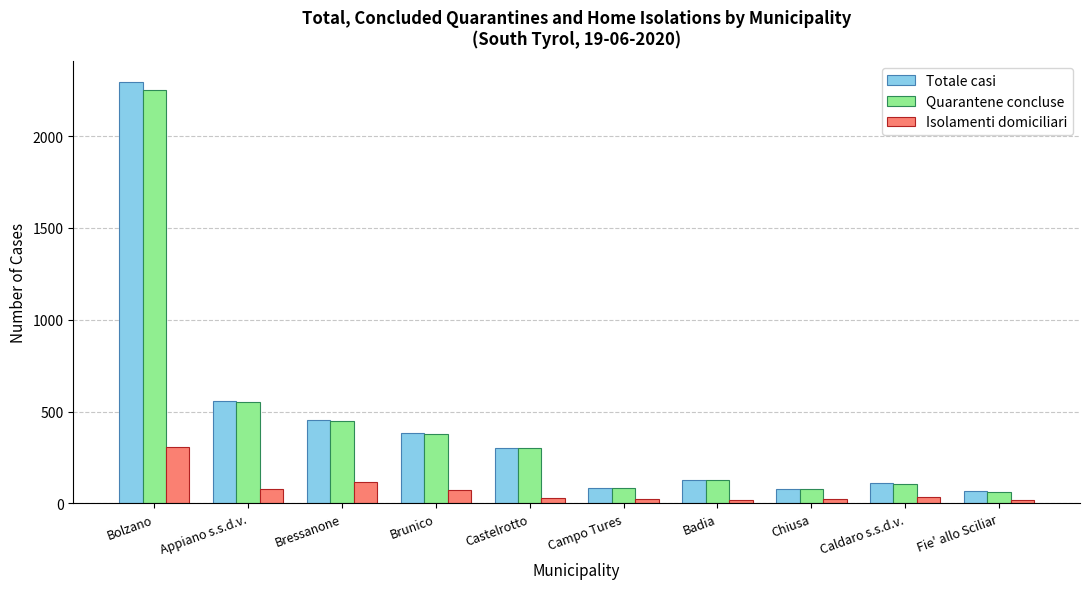

At which category is the sum across all series the highest?

Bolzano